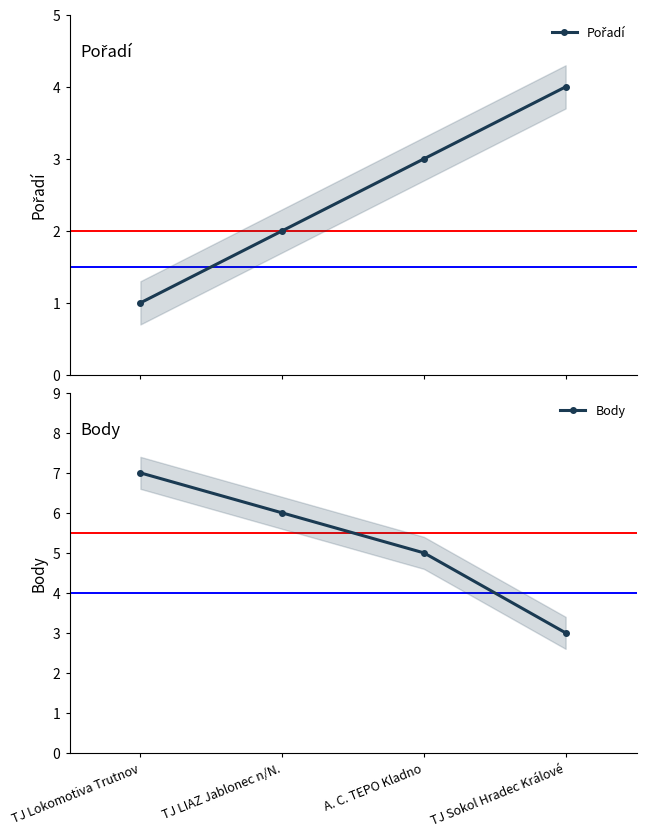

Is the value of Pořadí at TJ Sokol Hradec Králové greater than the value of Body at TJ Sokol Hradec Králové?

Yes